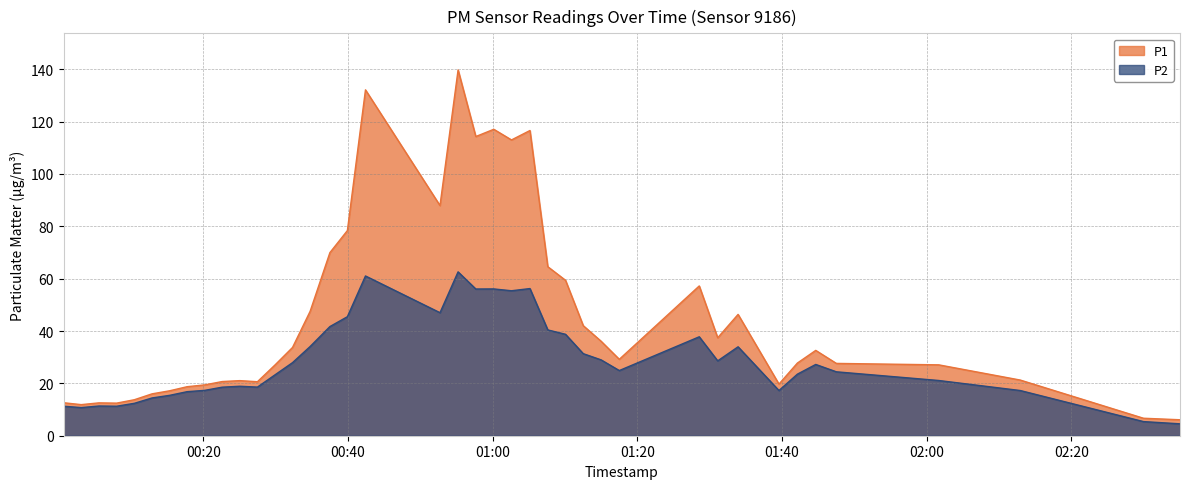

What is the average value of the P2 series?

28.7